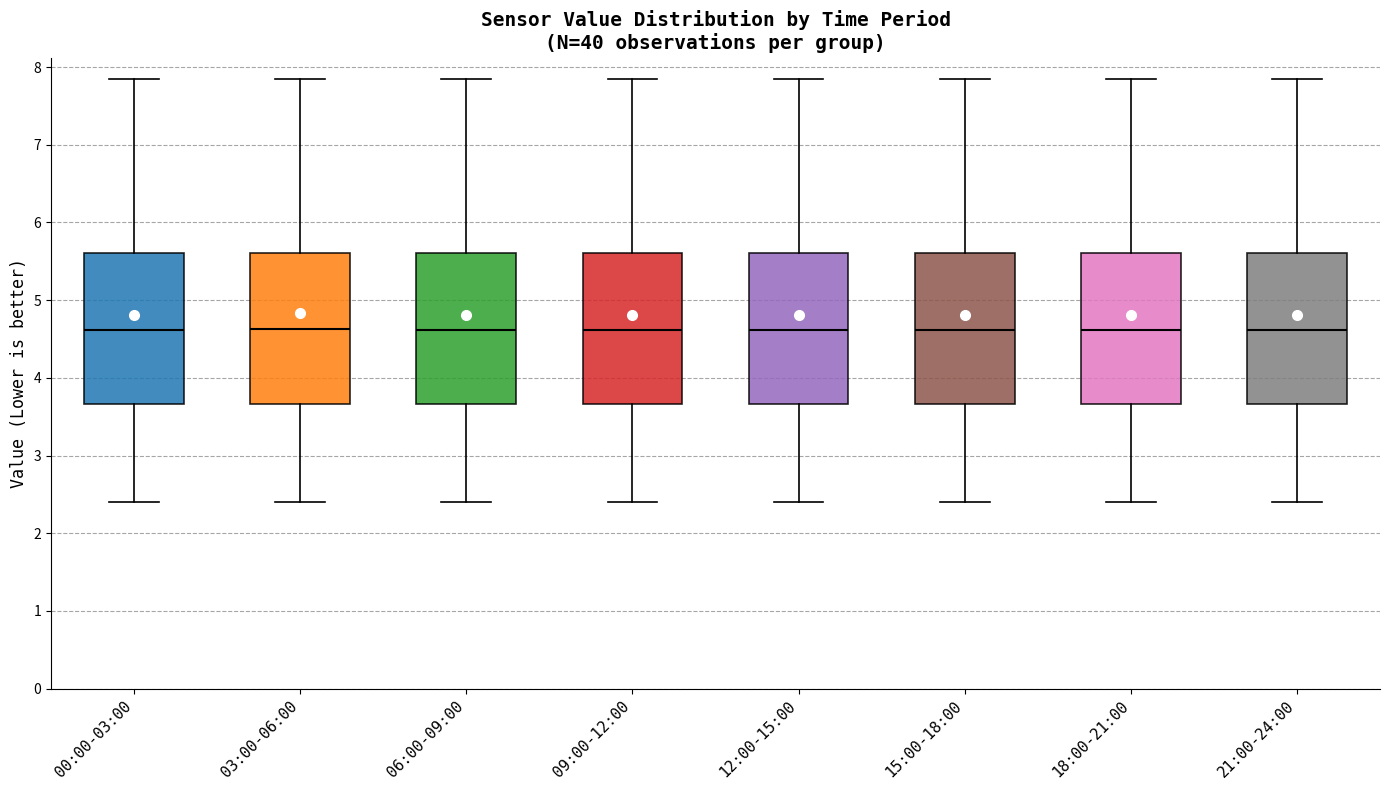

Where is the upper edge of the box for 15:00-18:00 on the y-axis? The values are not printed on the chart, so give them approximately, as read against the axis.

5.6